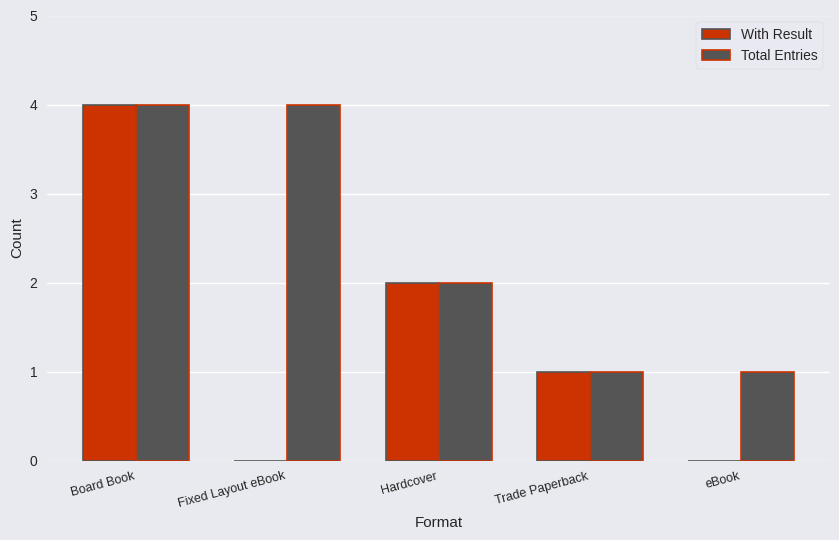

Is the value of With Result at Hardcover greater than the value of Total Entries at eBook?

Yes